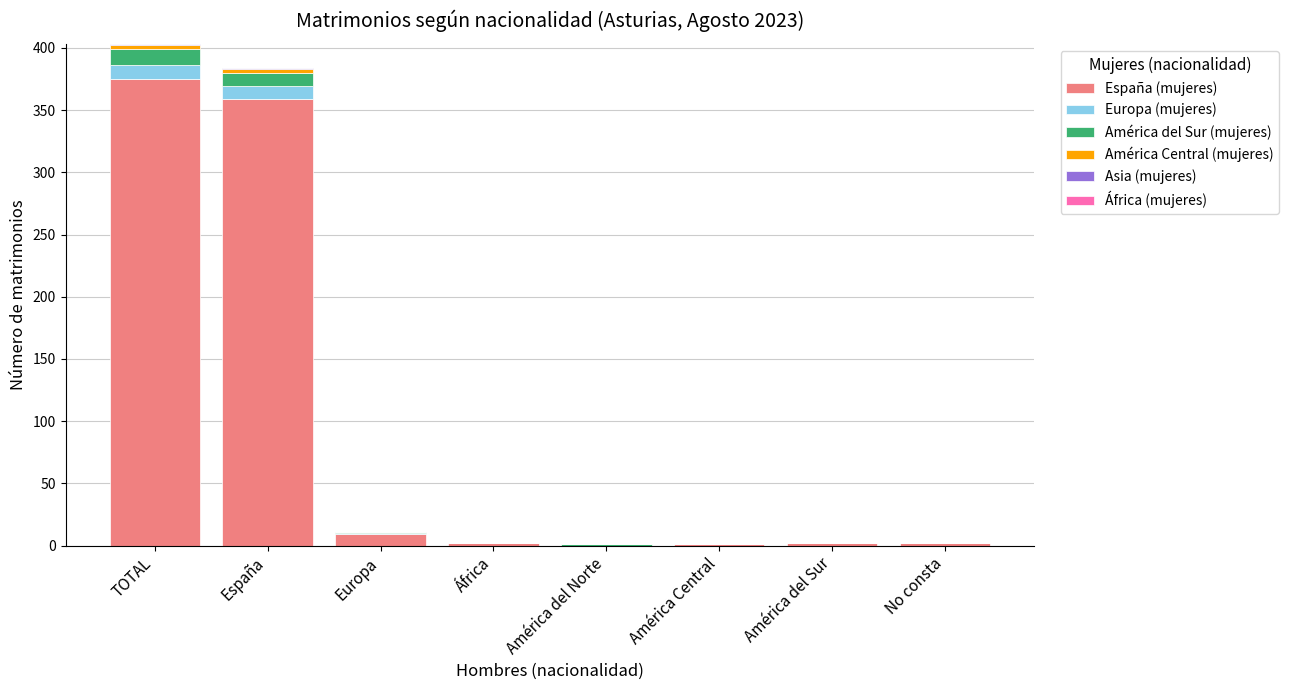

Is it true that España (mujeres) equals 375 at TOTAL?

True